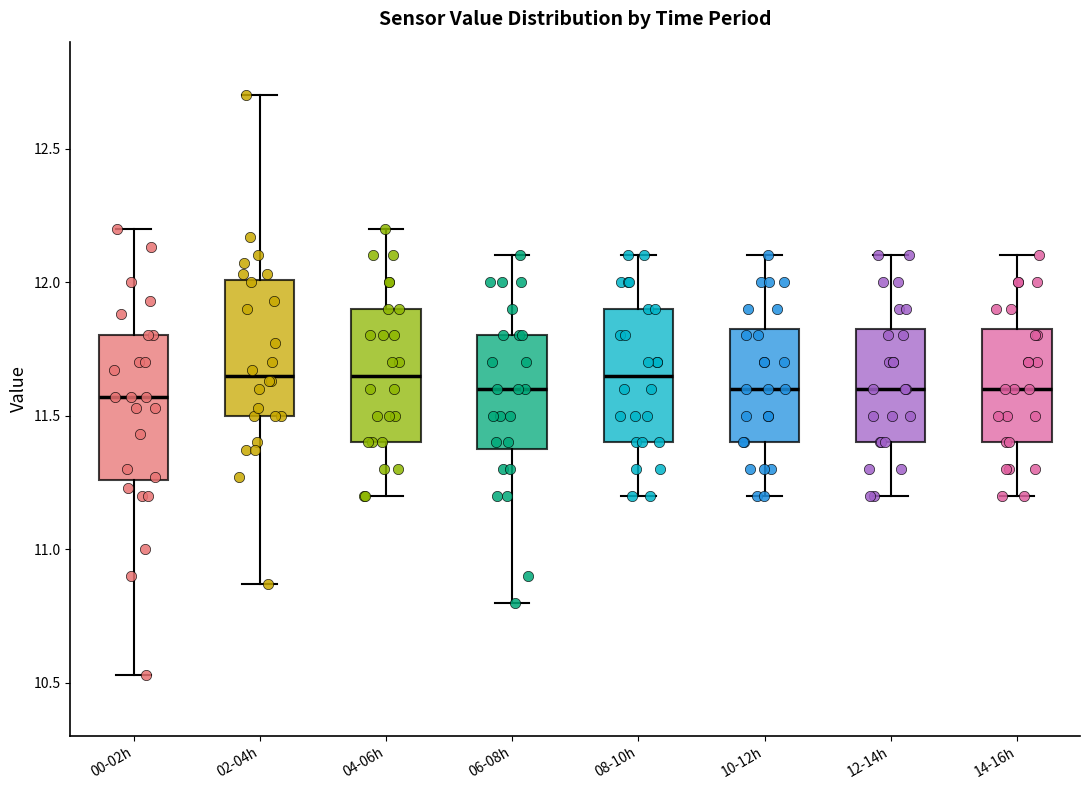

Where does the upper whisker of the box for 10-12h end on the y-axis? The values are not printed on the chart, so give them approximately, as read against the axis.

12.10